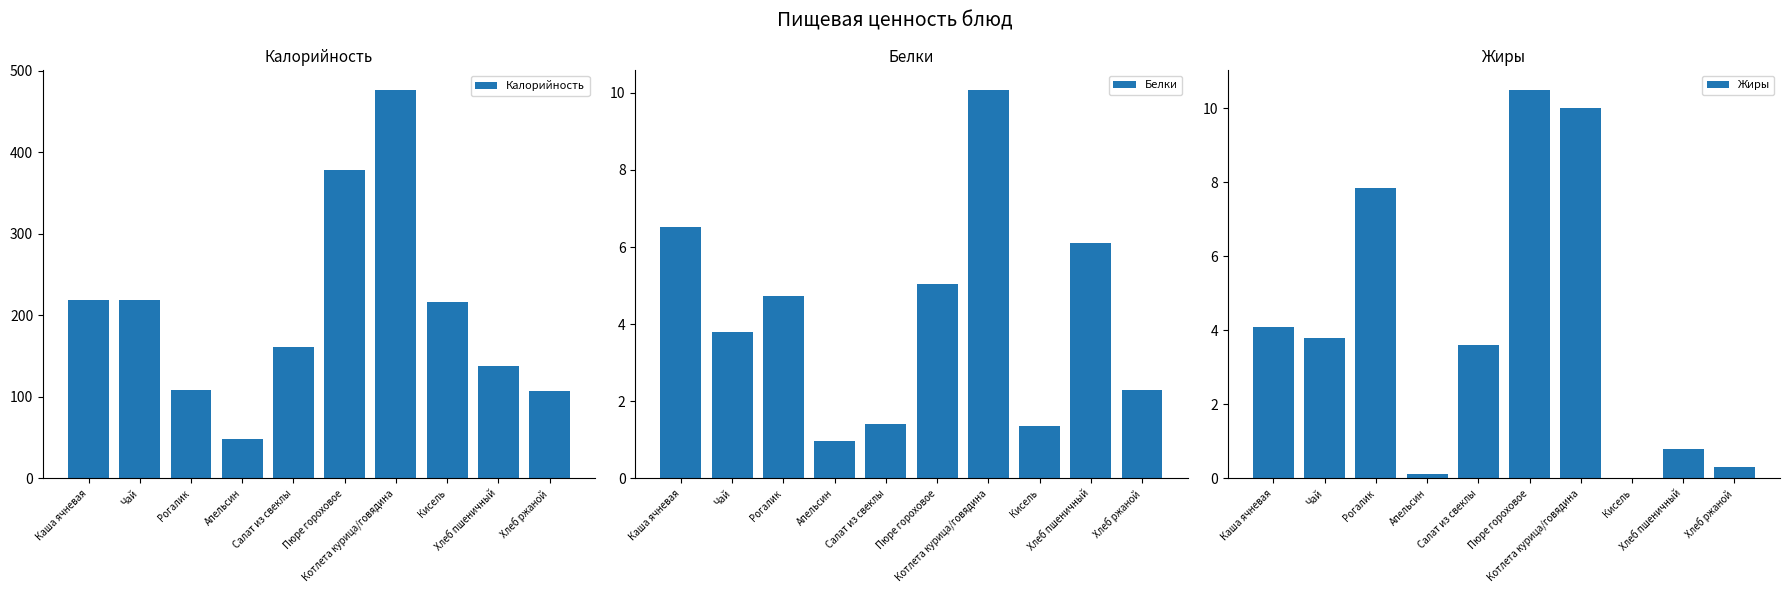

List the series in order of their peak value, highest first.

Калорийность, Жиры, Белки